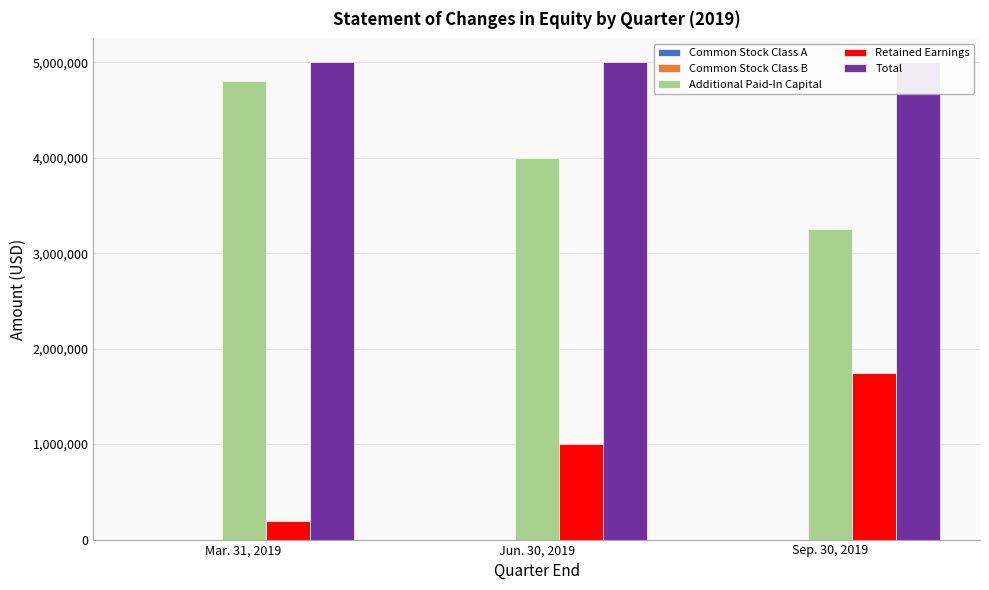

Is the value of Total at Mar. 31, 2019 greater than the value of Retained Earnings at Sep. 30, 2019?

Yes